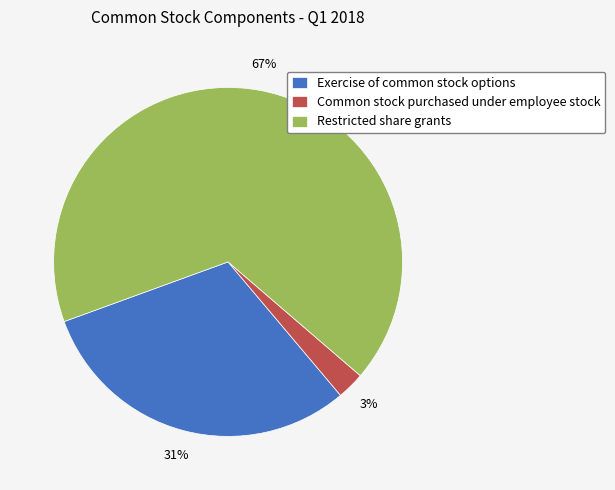

Do Restricted share grants and Common stock purchased under employee stock together represent more than half of the pie?

Yes